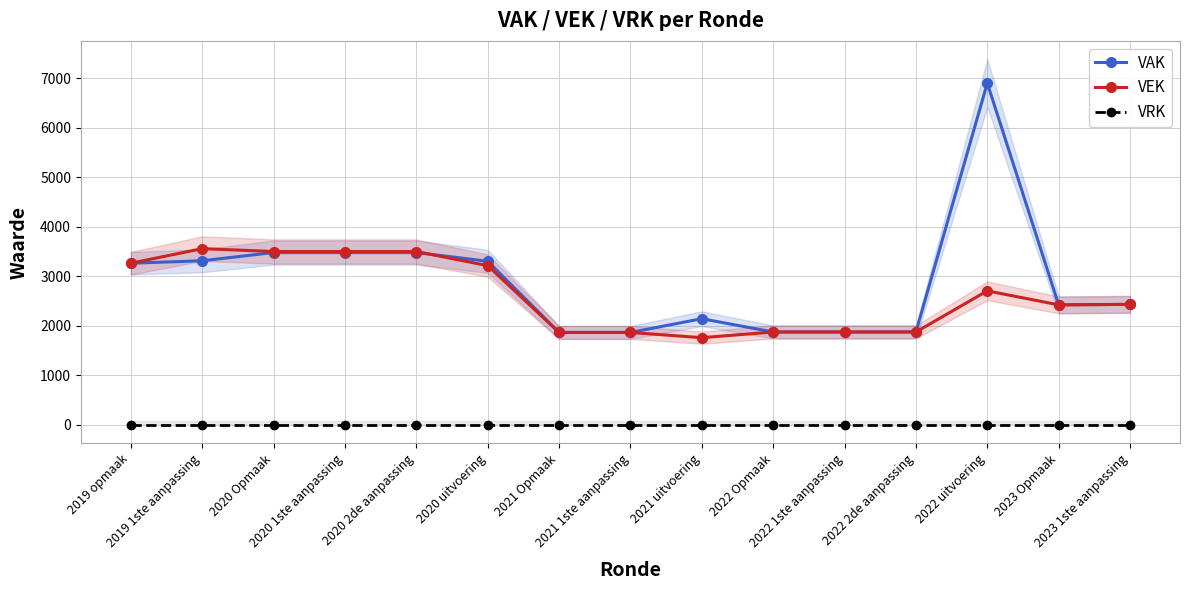

What is the label of the 1st point from the right?

2023 1ste aanpassing